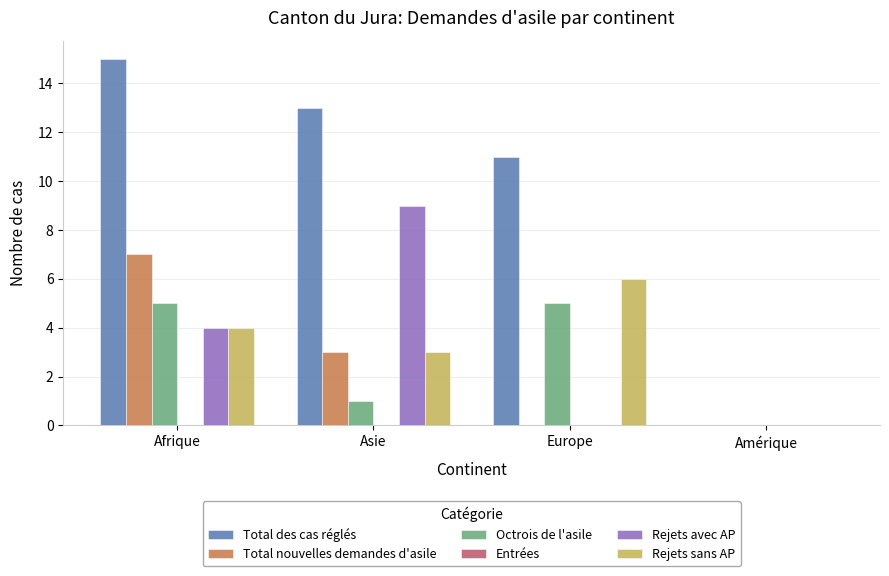

How many categories are shown in the chart?

4